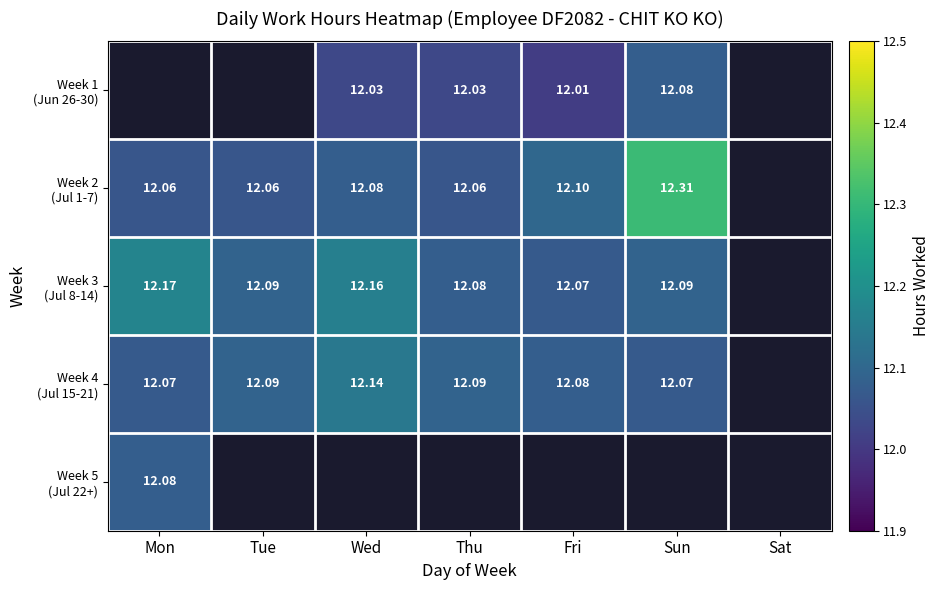

Is the value of Week 4 (Jul 15-21) at Sun greater than the value of Week 1 (Jun 26-30) at Thu?

Yes